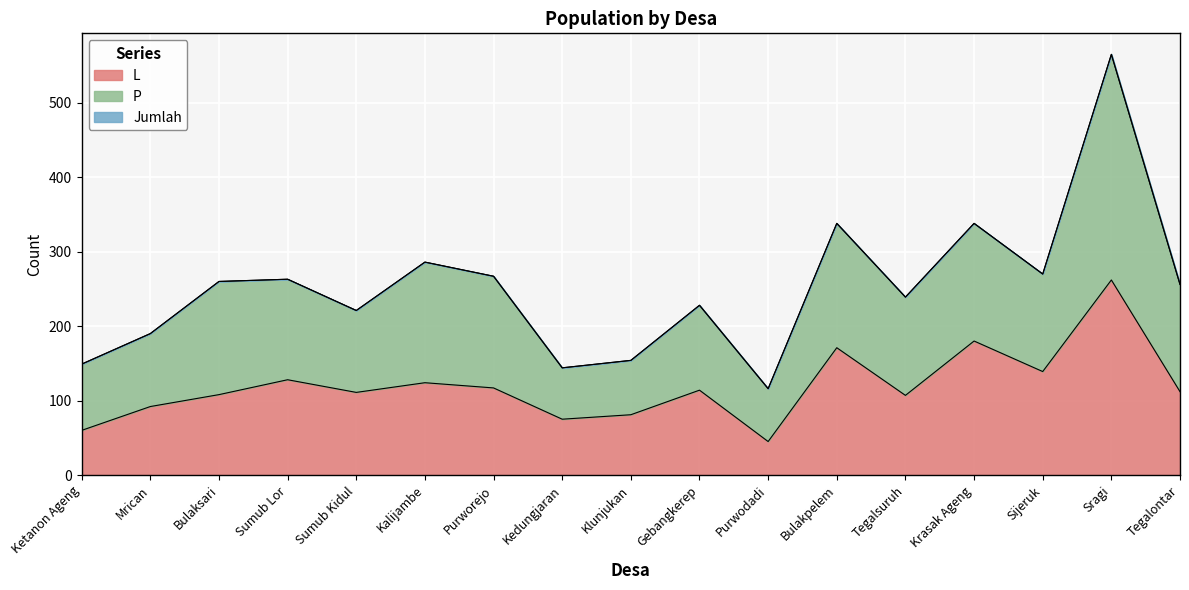

How many interior local valleys does the Jumlah series have?

5